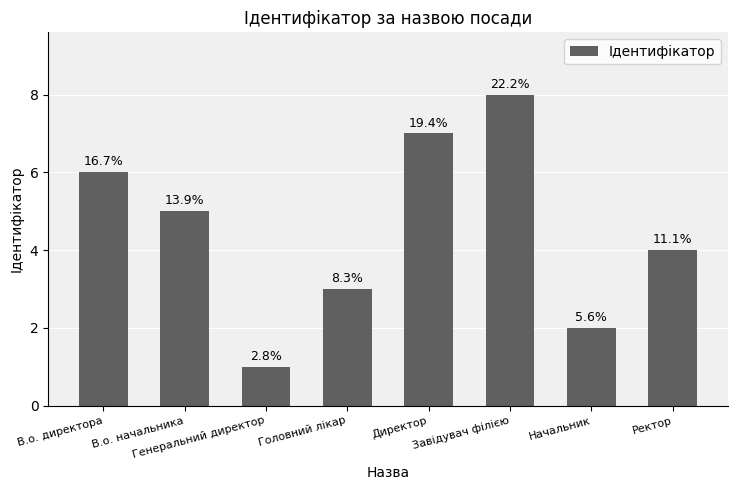

Reading left to right, transcribe all the data shown in this chart.

В.о. директора=6	В.о. начальника=5	Генеральний директор=1	Головний лікар=3	Директор=7	Завідувач філією=8	Начальник=2	Ректор=4